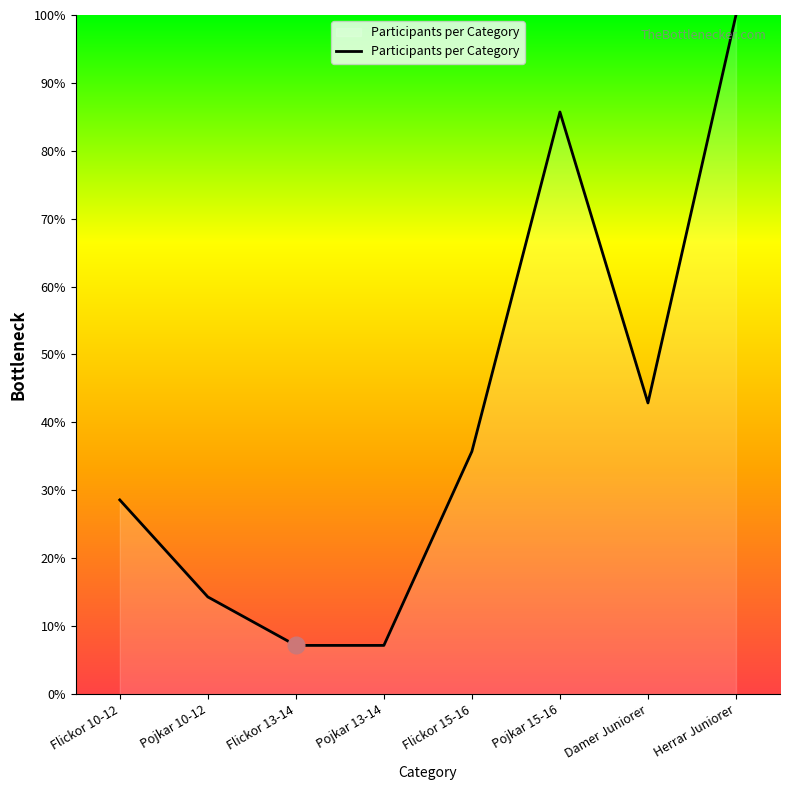

How many lines are shown in the chart?

1